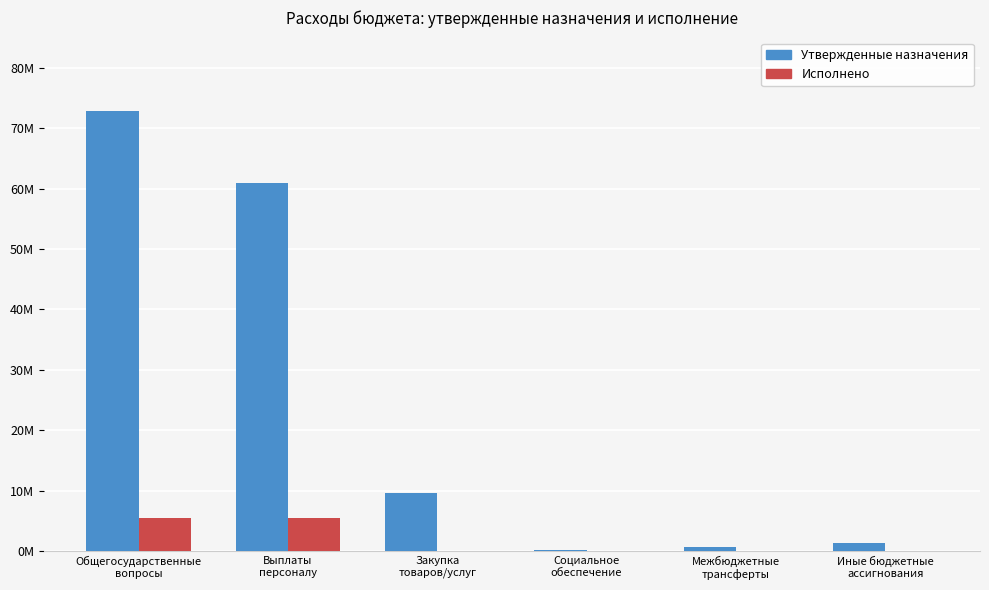

Are the bars horizontal?

No